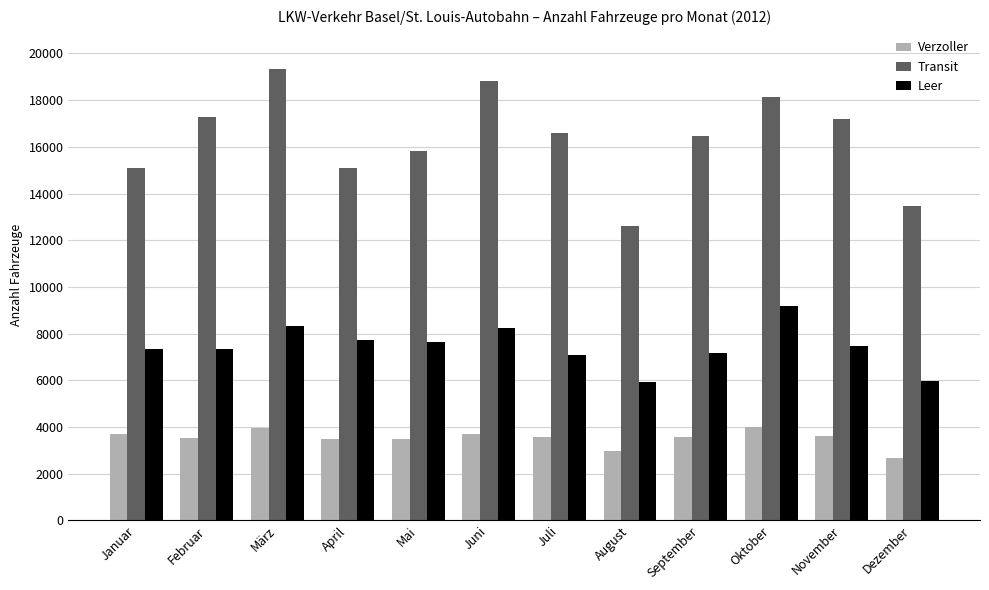

What is the average value of the Transit series?

16325